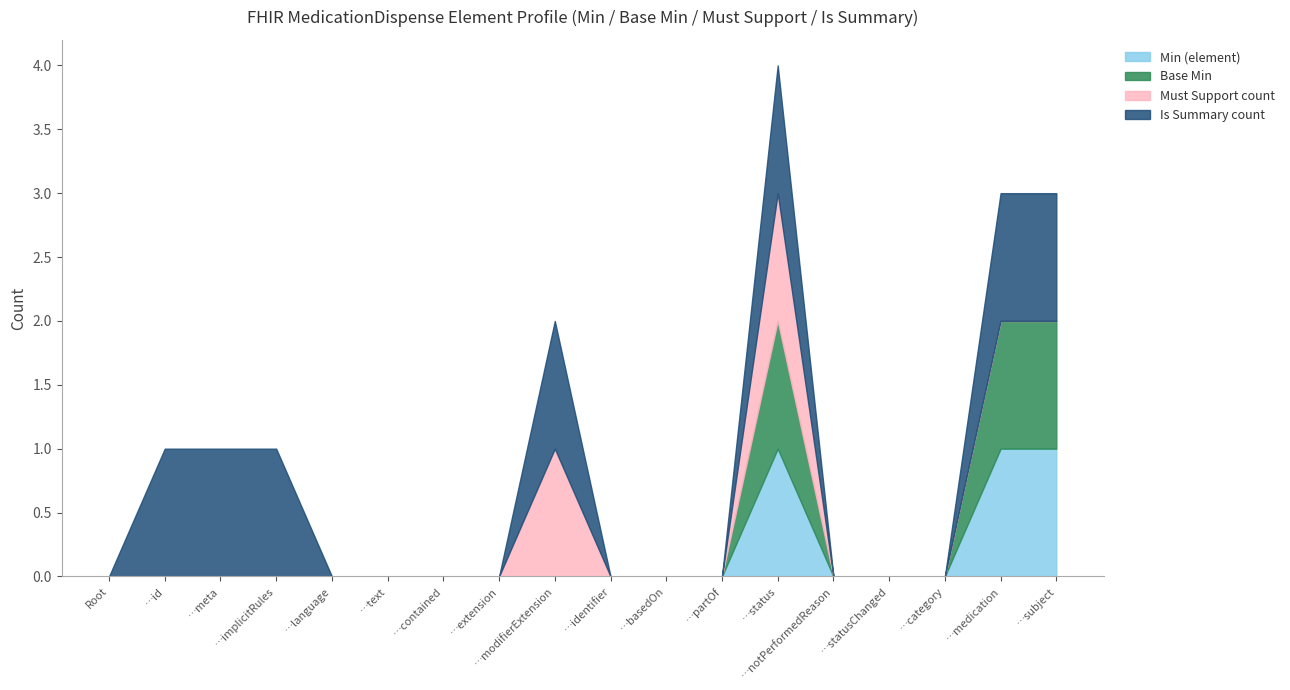

The value of Must Support count at MedicationDispense.basedOn is 0. True or false?

False